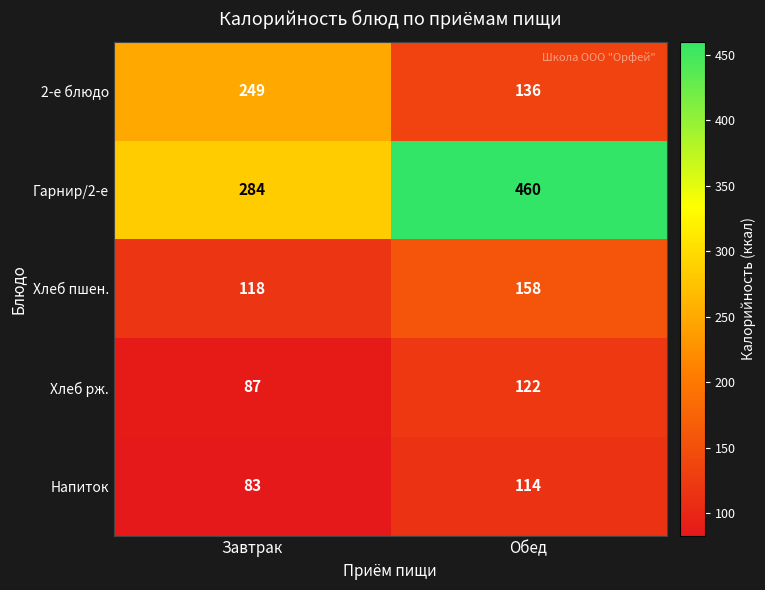

True or false: Хлеб рж. has a value of 87 at Завтрак.

True